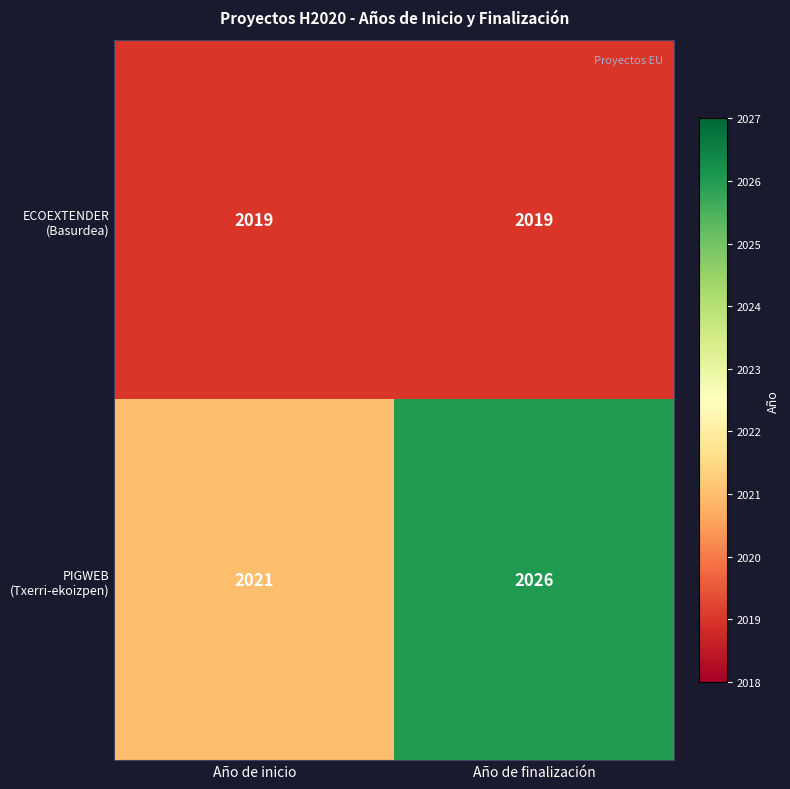

What is the spread (max minus min) of values at Año de finalización?

7